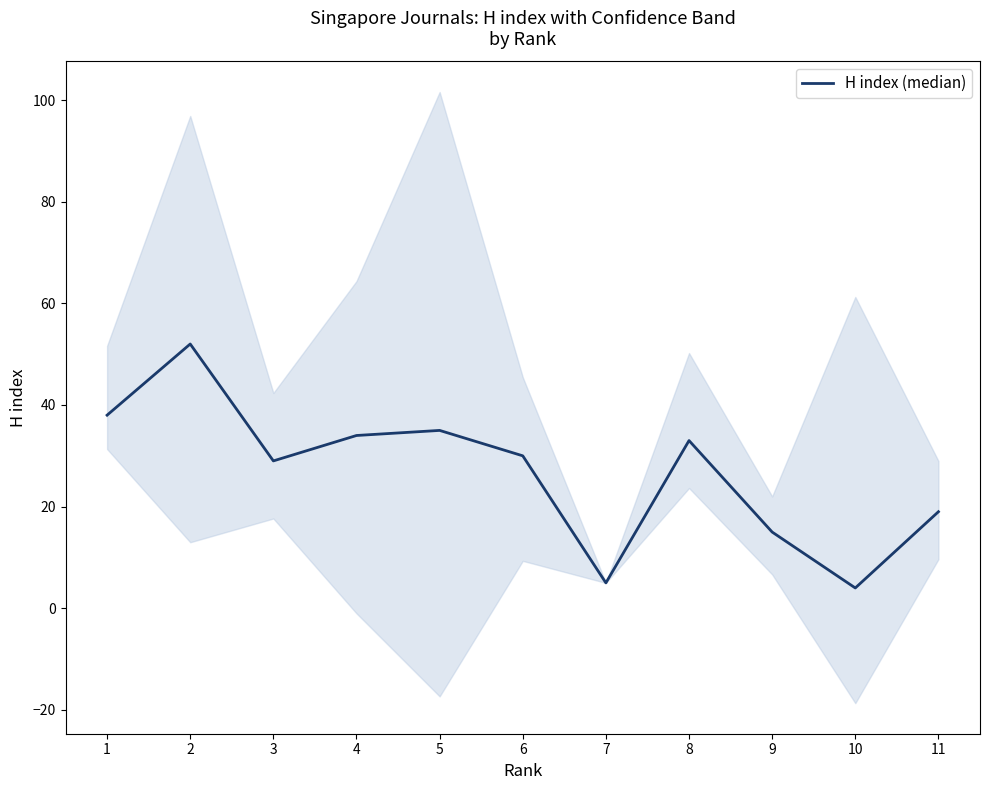

What is the value of the 9th point from the left?

15